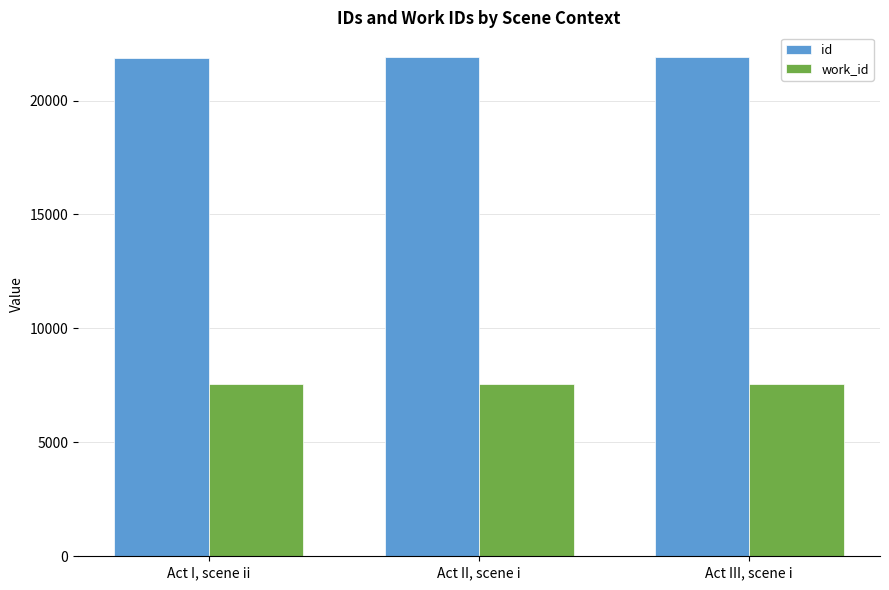

How many distinct data groups are displayed?

2